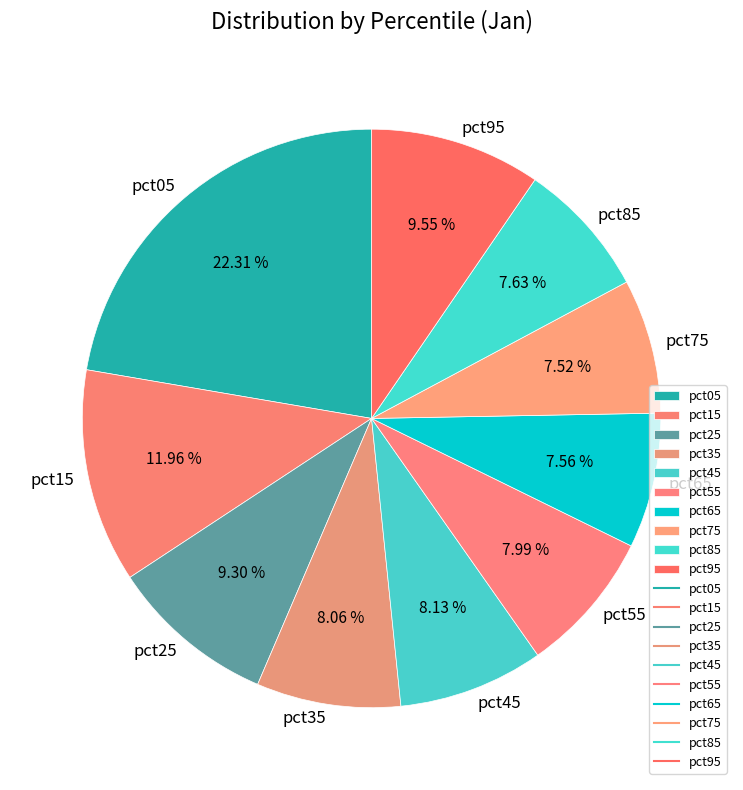

Is pct95 the majority of the pie?

No